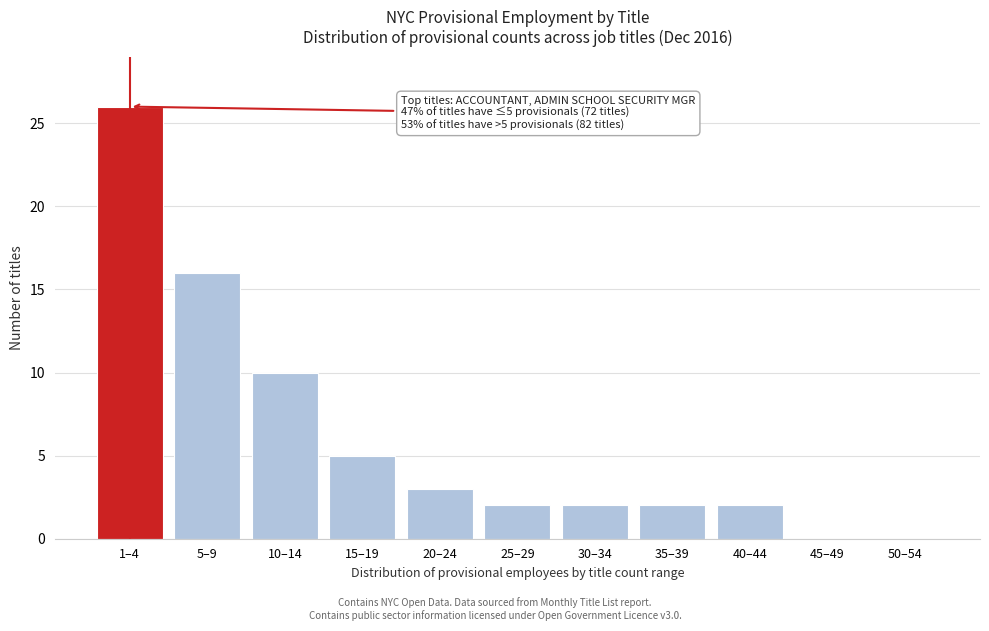

Reading right to left, extract all data points from this chart.

50–54=0	45–49=0	40–44=2	35–39=2	30–34=2	25–29=2	20–24=3	15–19=5	10–14=10	5–9=16	1–4=26